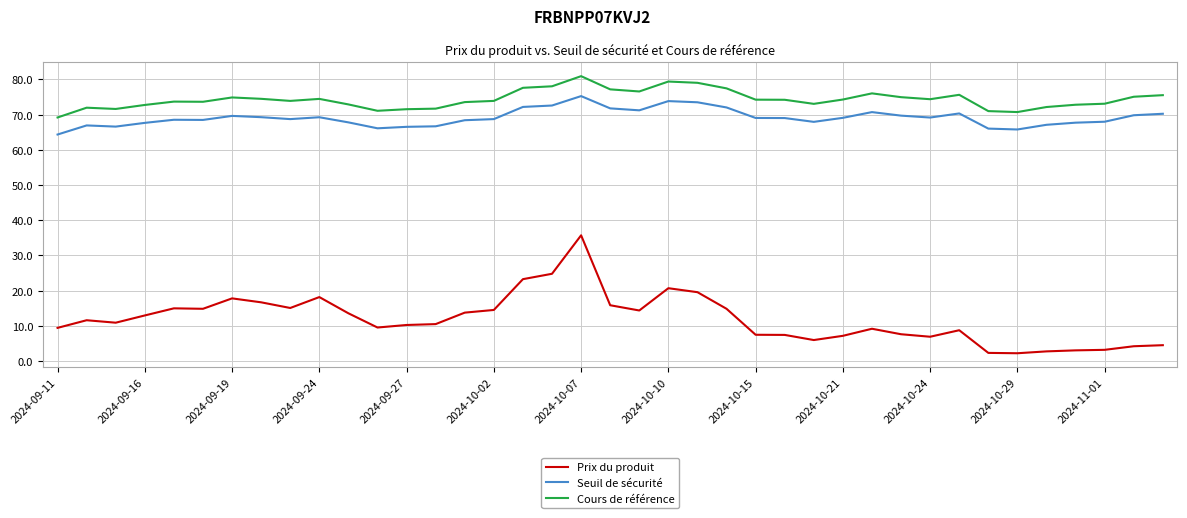

Which series has the largest range (max minus min)?

Prix du produit